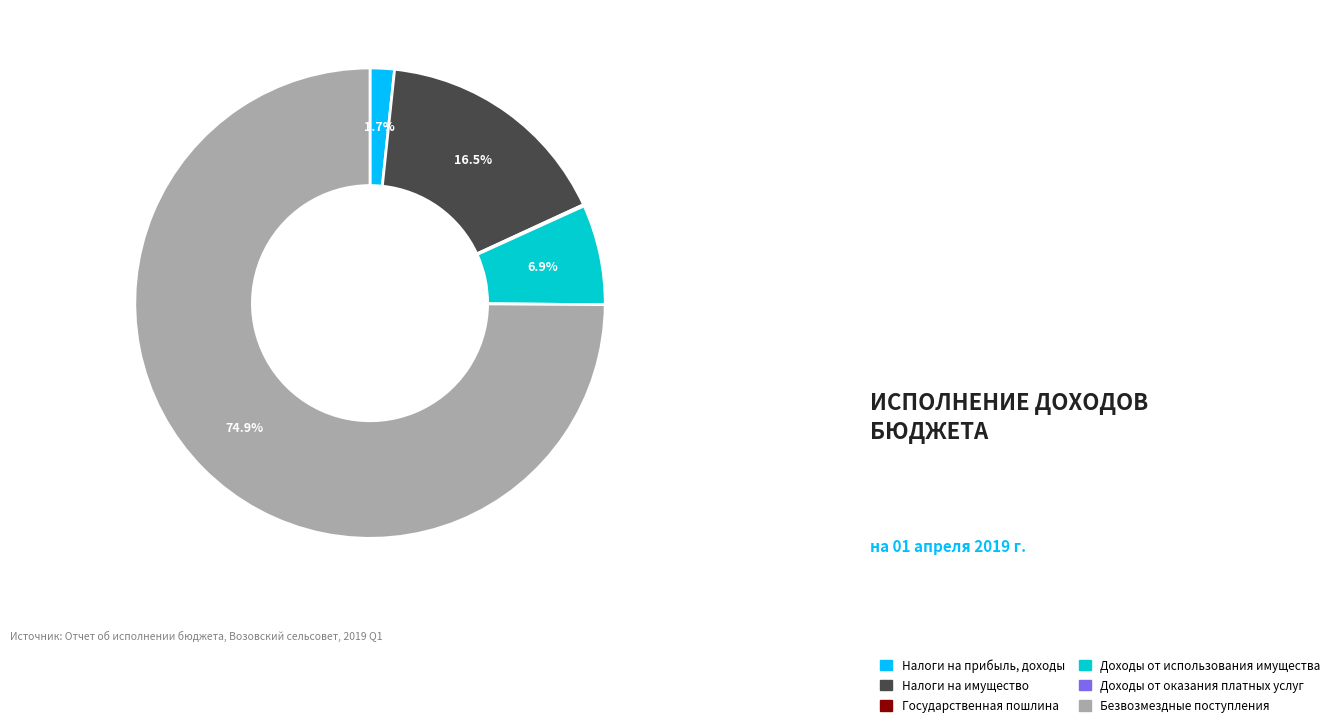

Is there a majority slice in this chart?

Yes